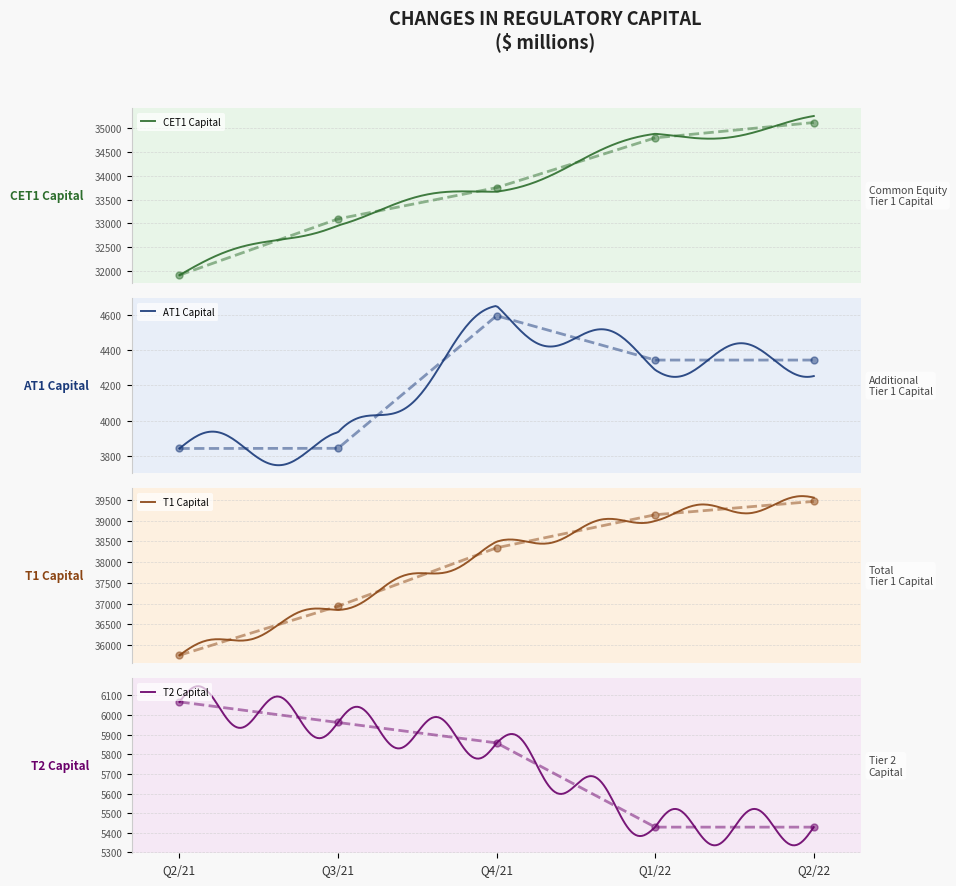

Which has a higher value, Q2/22 or Q2/21?

Q2/22